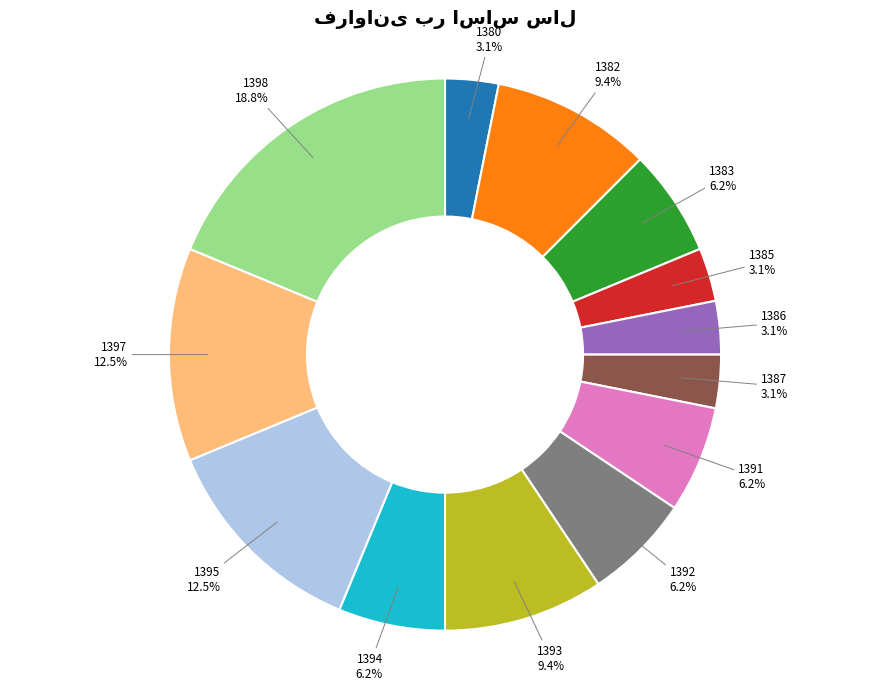

To the nearest percent, what percentage of the pie is 1382?

9%